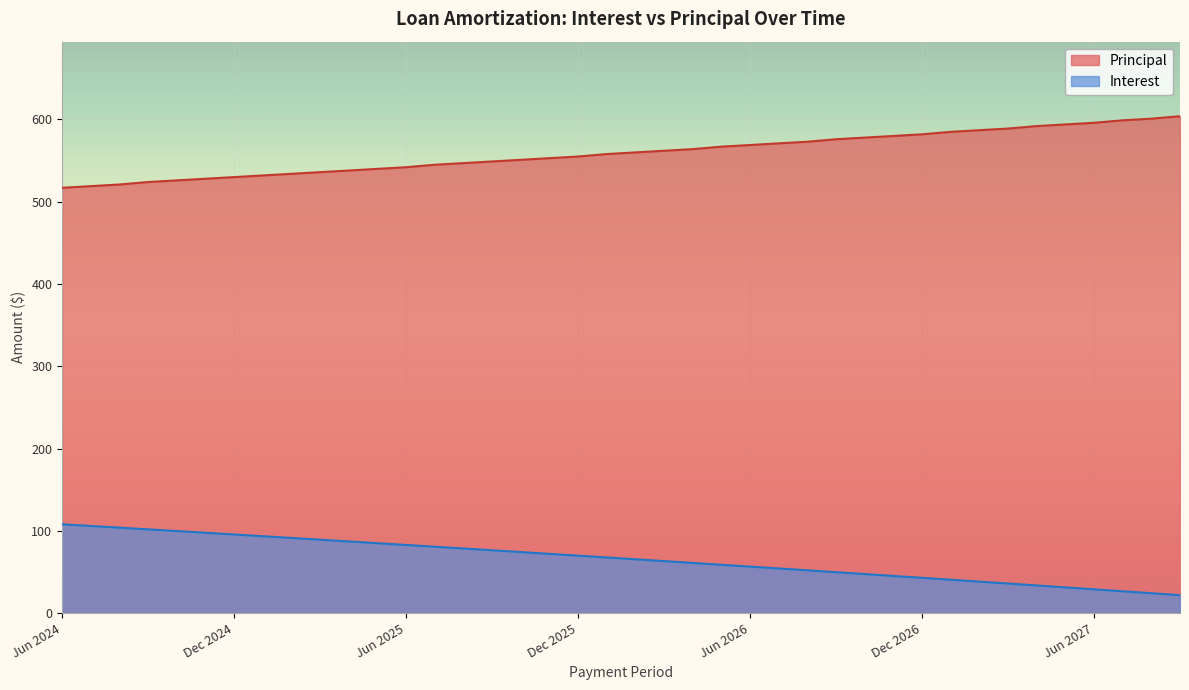

At which category does the chart reach its minimum across all series?

Sep 2027